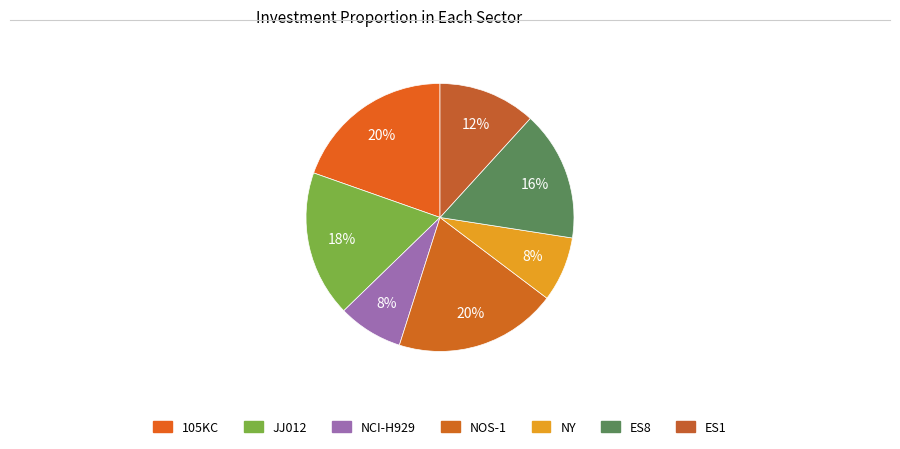

To the nearest percent, what is the combined percentage of ES1 and NOS-1?

31%